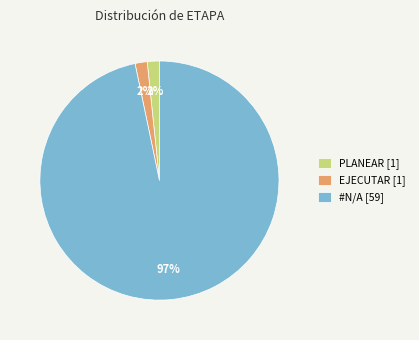

To the nearest percent, what is the average slice percentage?

33%